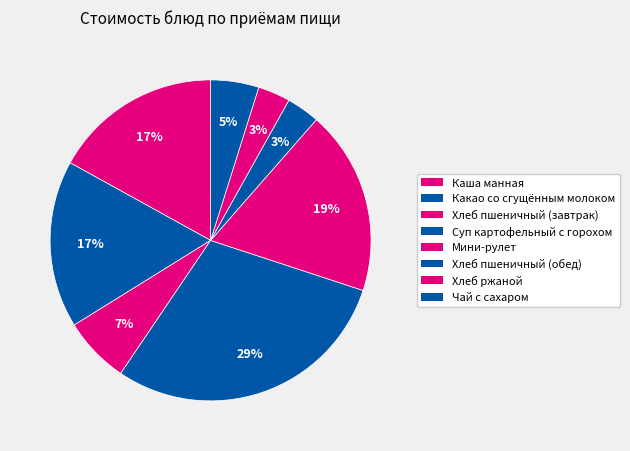

What is the largest slice in the pie chart?

Суп картофельный с горохом